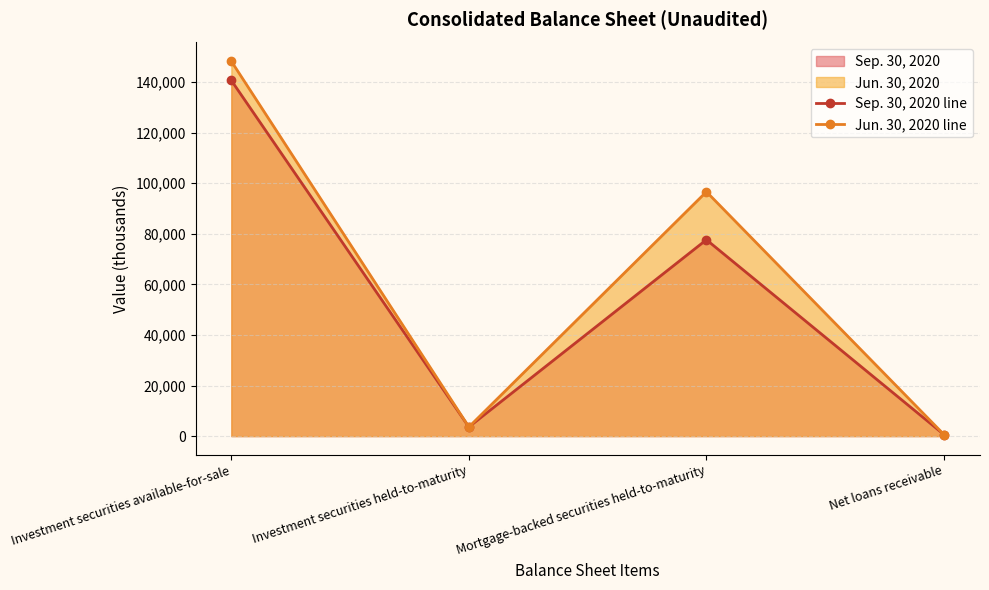

At how many categories does at least one series exceed 29301?

2